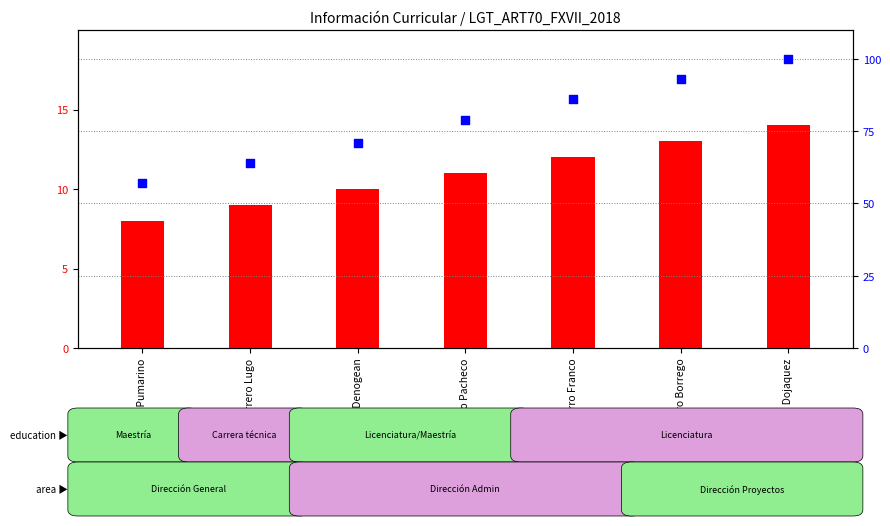

Is the value of count at Verdugo Pacheco greater than the value of percentile rank within the sample at Berrellez Dojaquez?

No